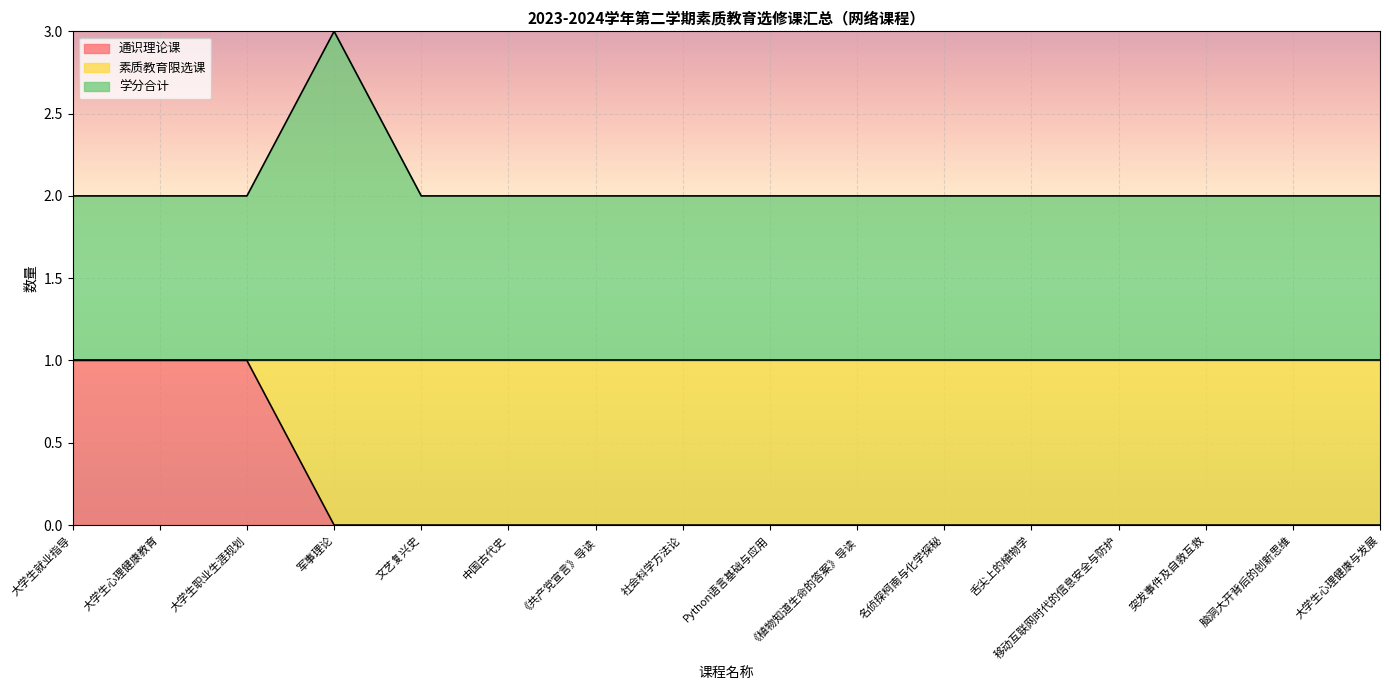

At which category does the chart reach its peak across all series?

军事理论